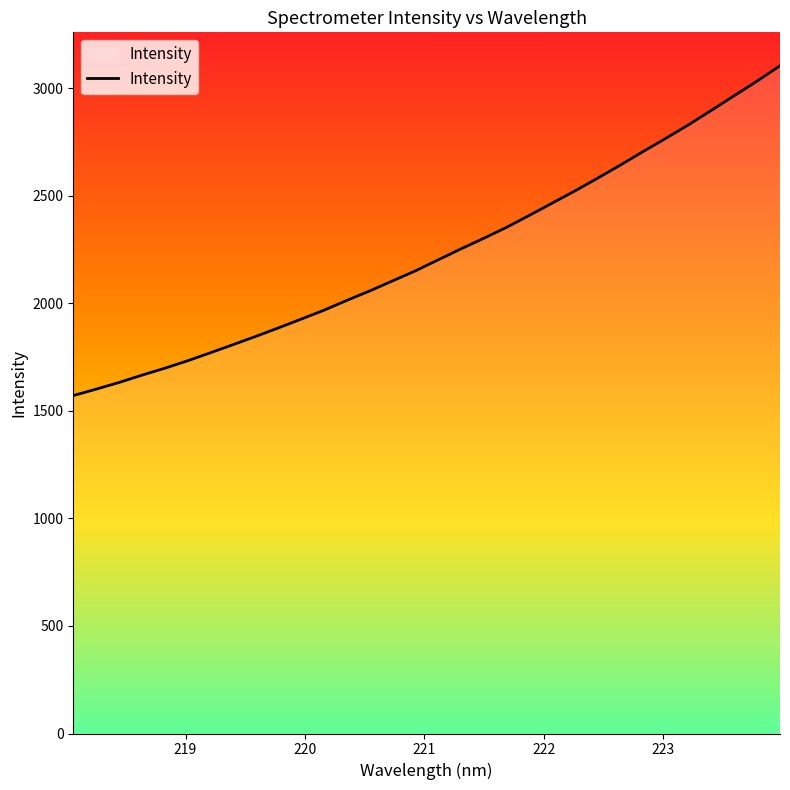

What is the maximum value shown in the chart?

3105.2